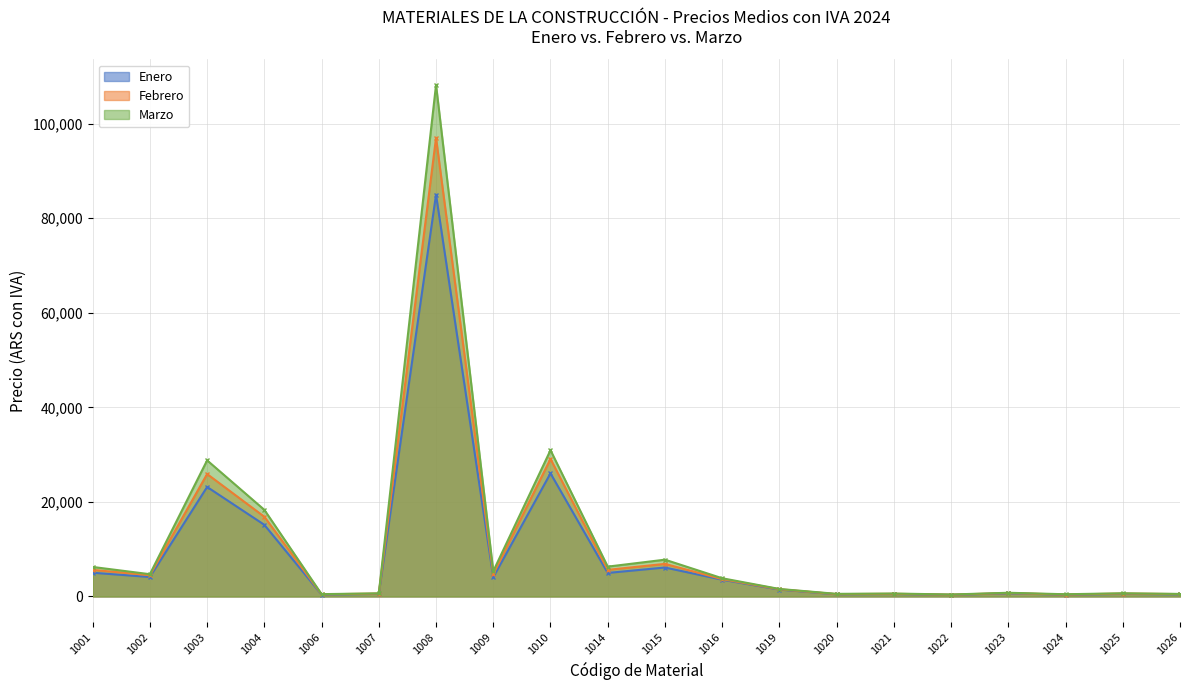

Does the chart display data point markers on the line(s)?

Yes